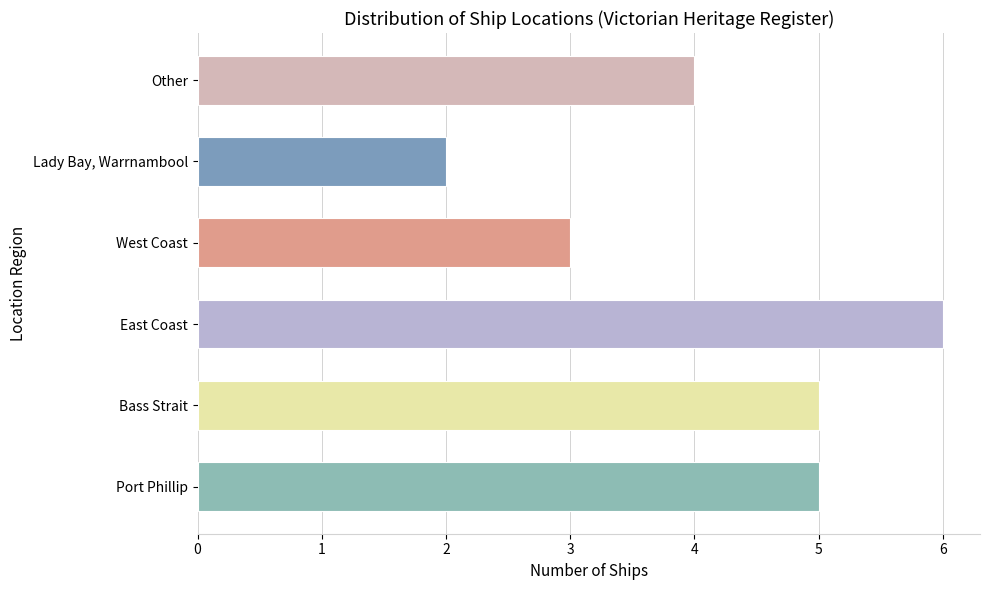

Which label corresponds to the smallest value in the chart?

Lady Bay, Warrnambool